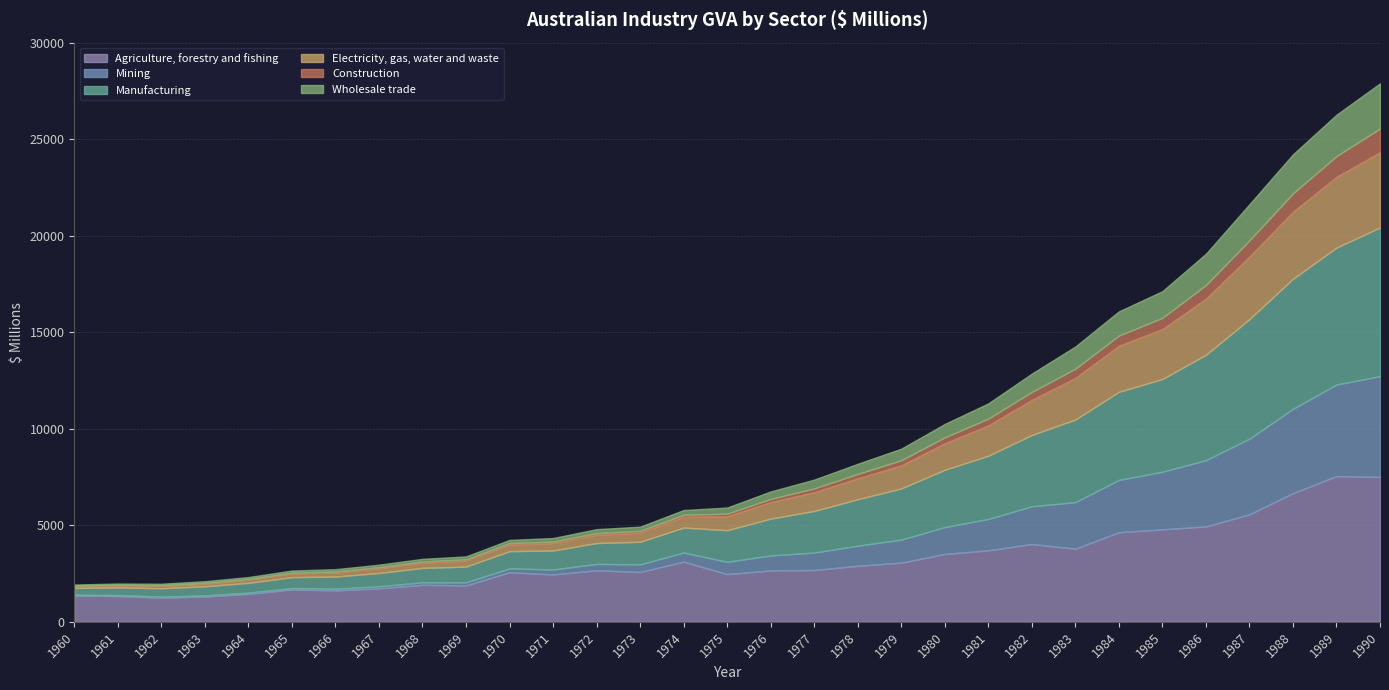

What is the maximum value for Agriculture, forestry and fishing?

7549